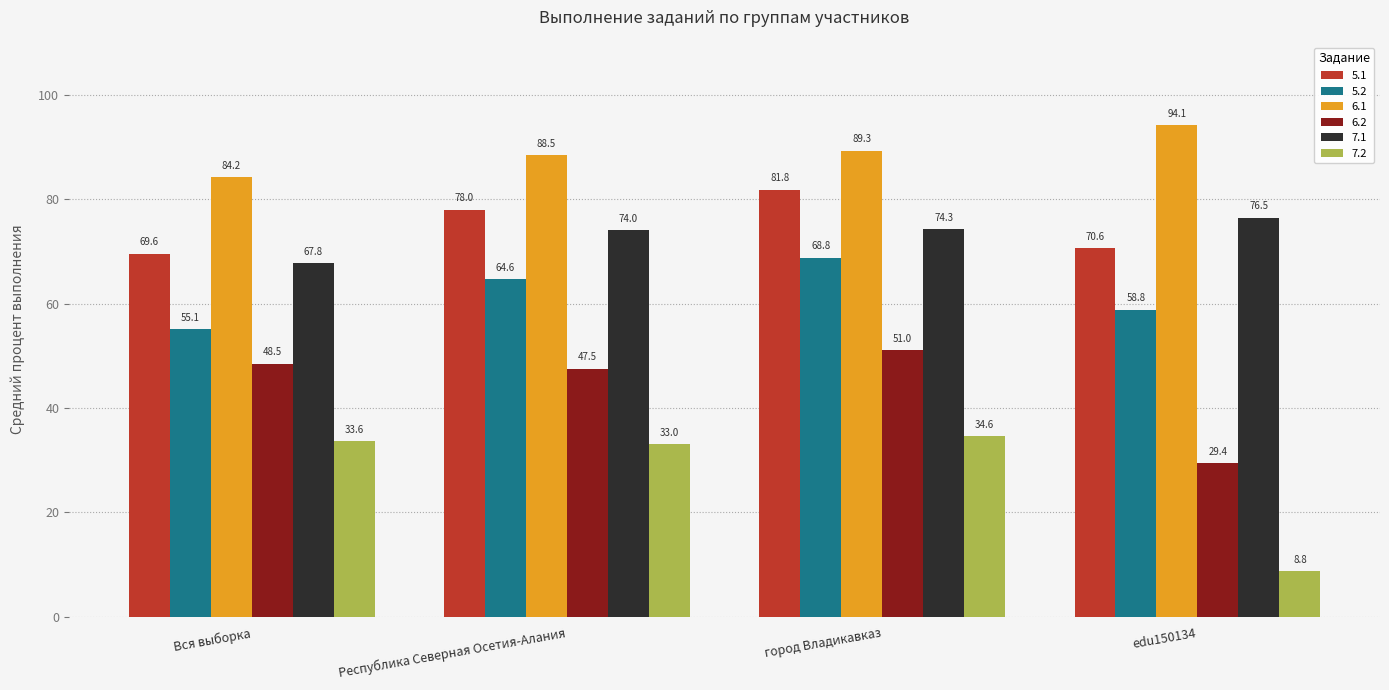

How many distinct data groups are displayed?

6